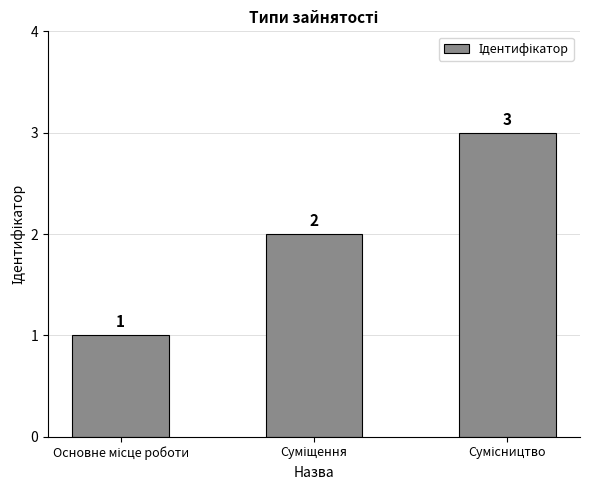

What is the greatest value displayed?

3